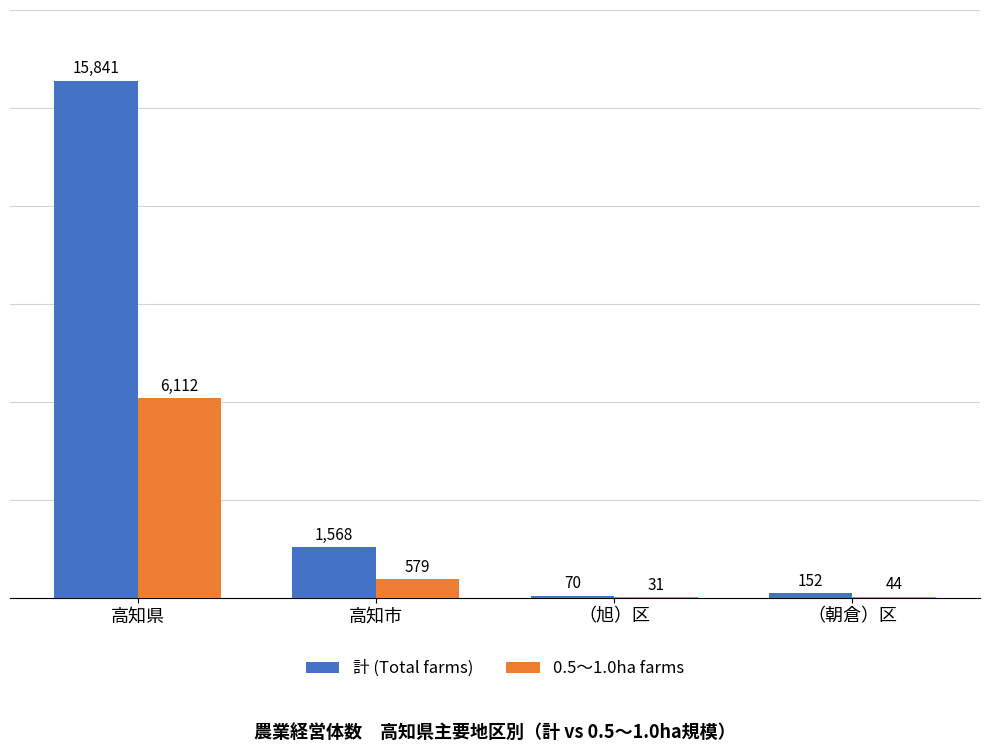

What is the total value across all series at 高知市?

2147